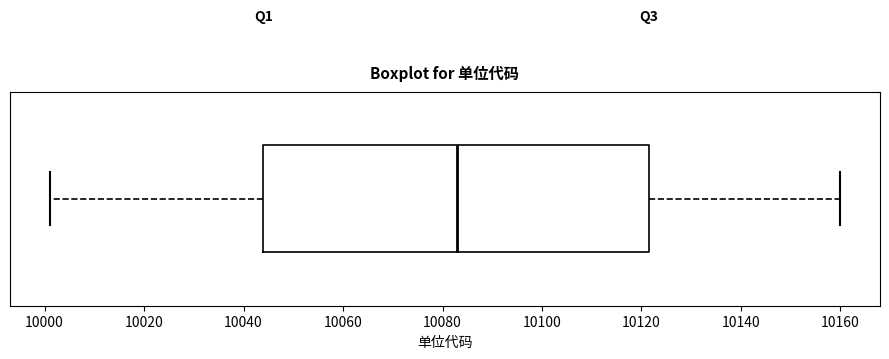

Read this box plot against the x-axis: the position of the median line, the range covered by the box, and the ends of both whiskers. The values are not printed on the chart, so give them approximately, as read against the axis.

median 10084, box 10044 to 10122, whiskers 10002 to 10160